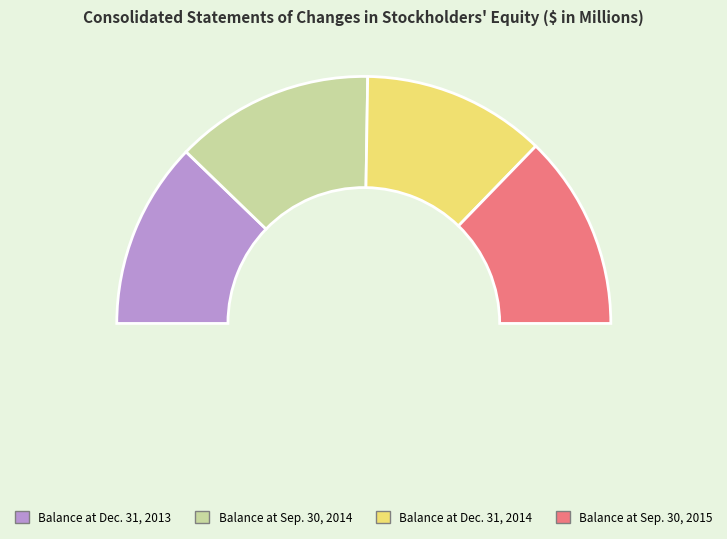

Which has a higher value, Balance at Sep. 30, 2015 or Balance at Dec. 31, 2014?

Balance at Sep. 30, 2015